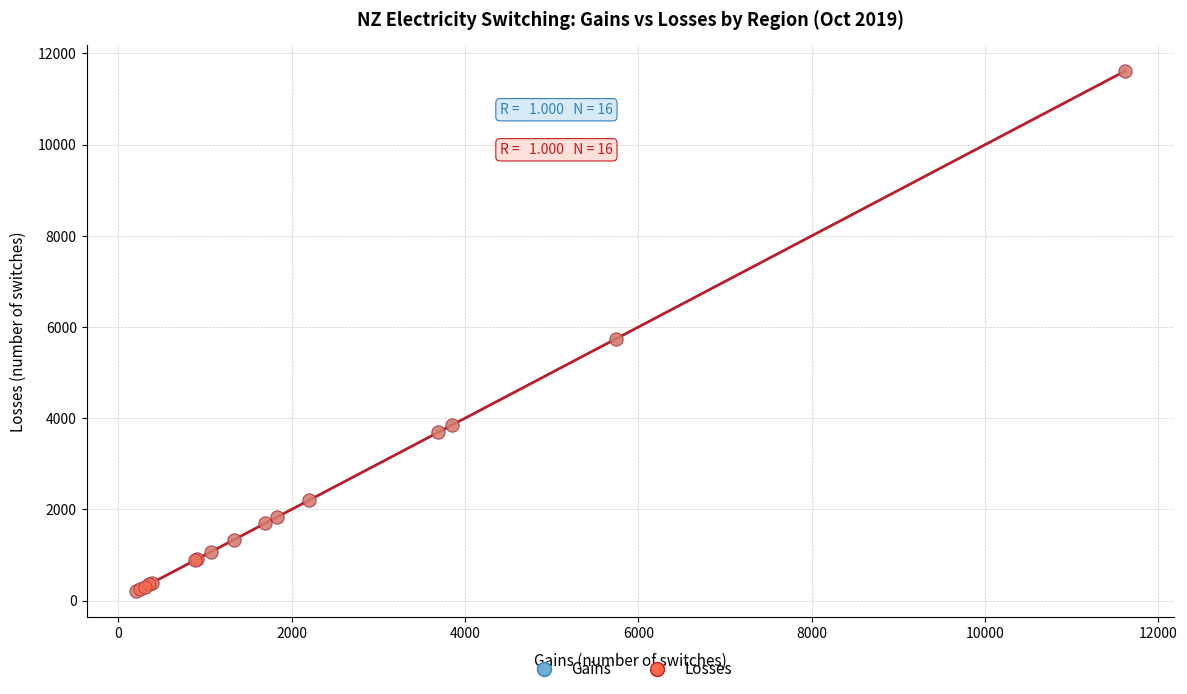

Which series has the widest spread of Y values?

Losses